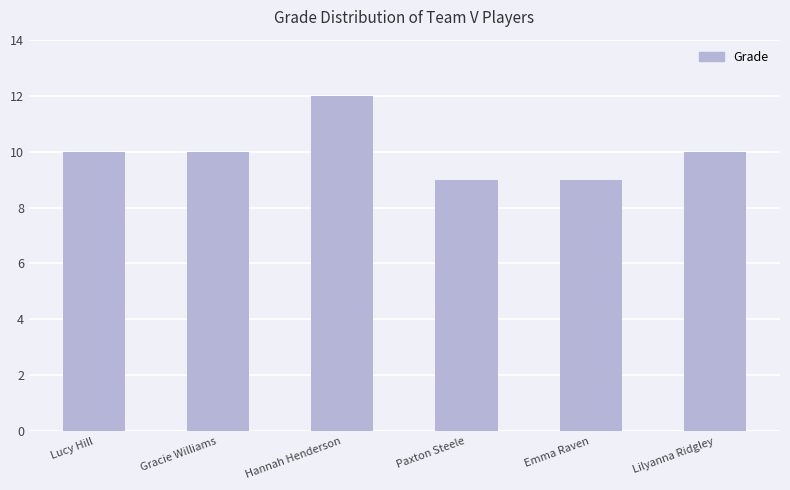

Reading right to left, what are all the values shown in this chart?

Lilyanna Ridgley=10	Emma Raven=9	Paxton Steele=9	Hannah Henderson=12	Gracie Williams=10	Lucy Hill=10